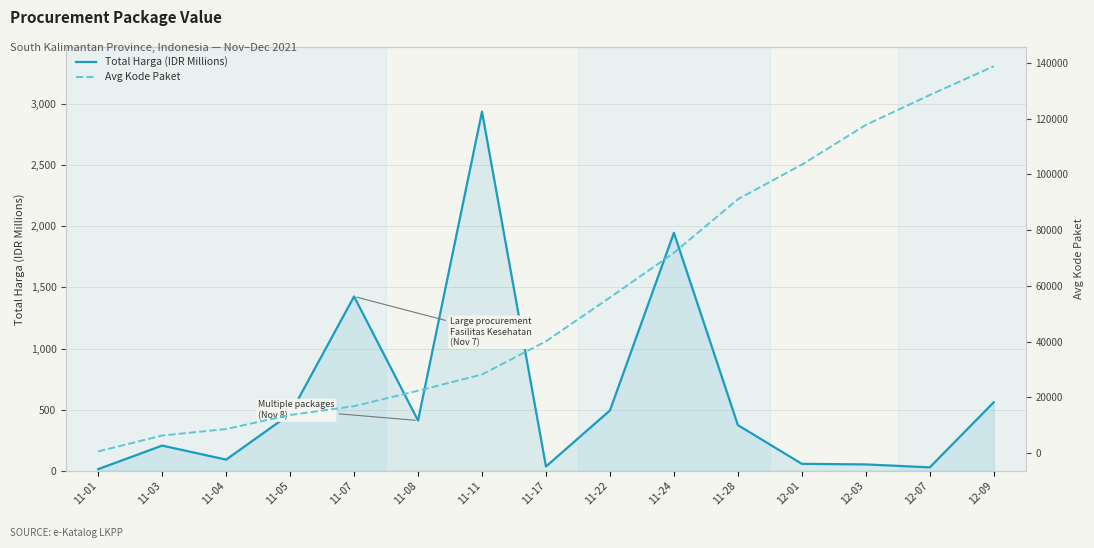

True or false: Total Harga (IDR Millions) and Avg Kode Paket cross at least once.

False